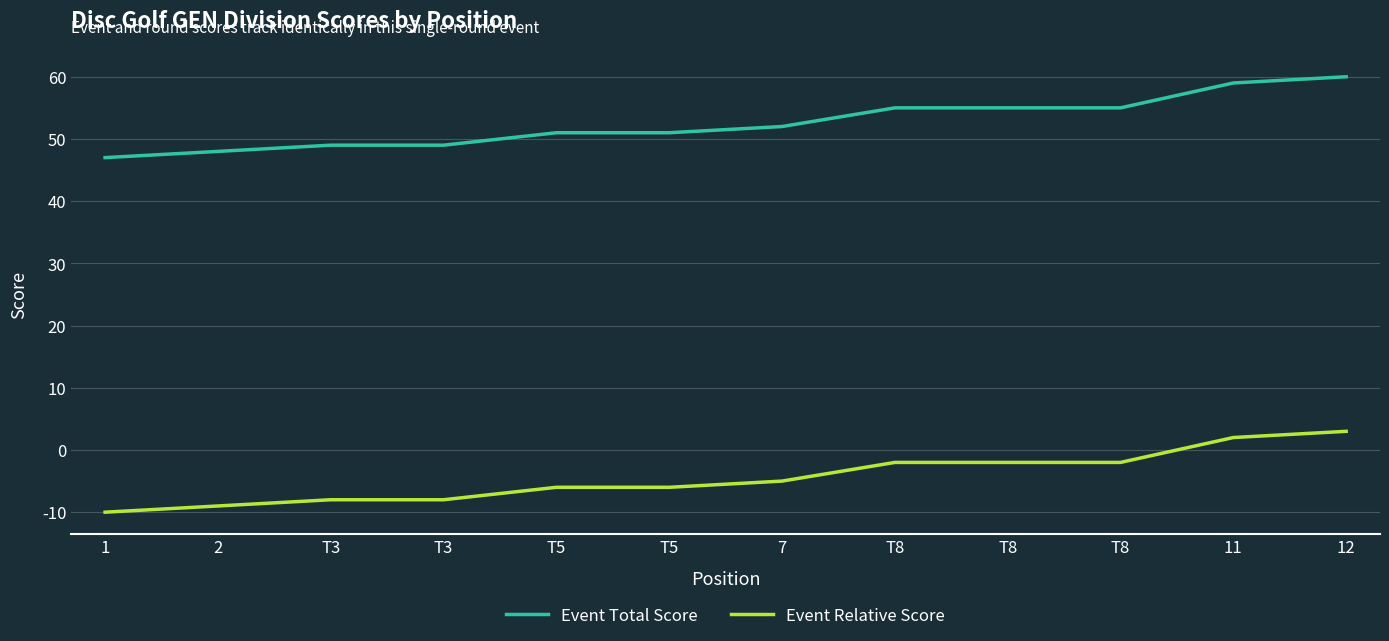

Is this an area chart (filled region under the line)?

No